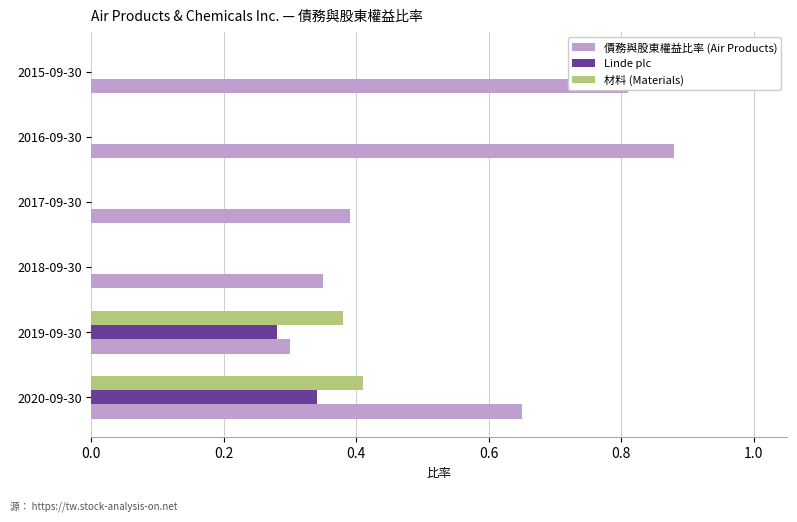

Which category has the highest value across all series?

2016-09-30